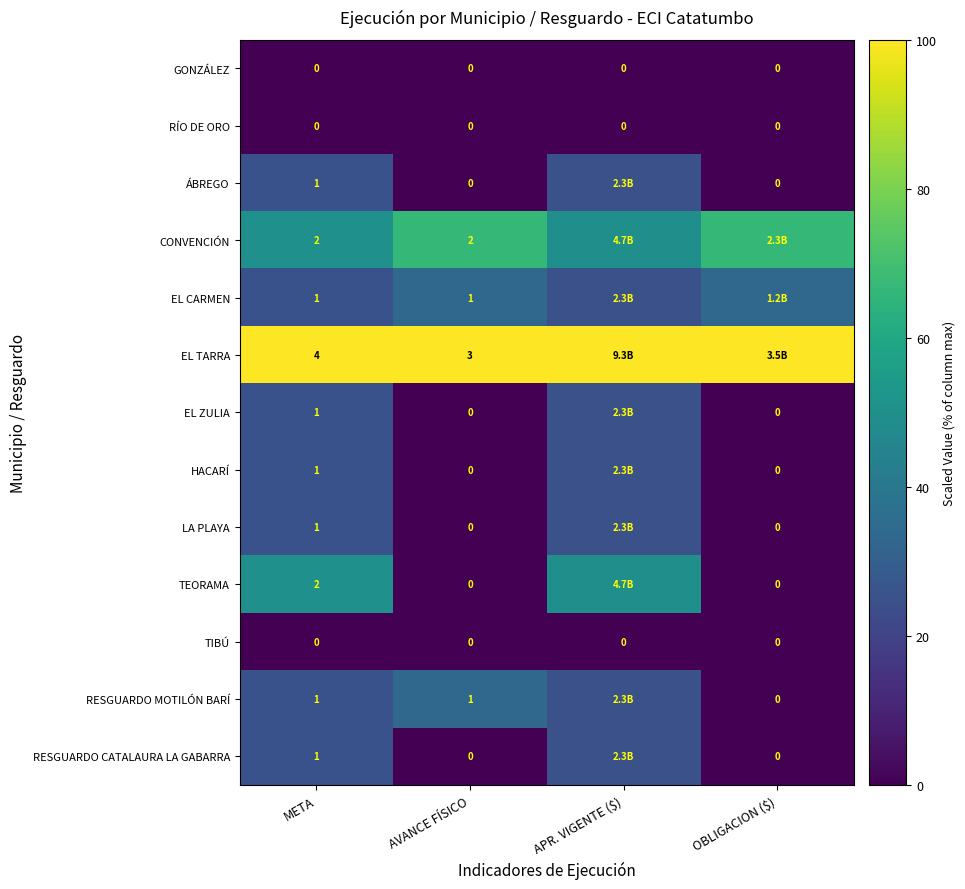

Is the value of RÍO DE ORO at AVANCE FÍSICO greater than the value of TEORAMA at META?

No